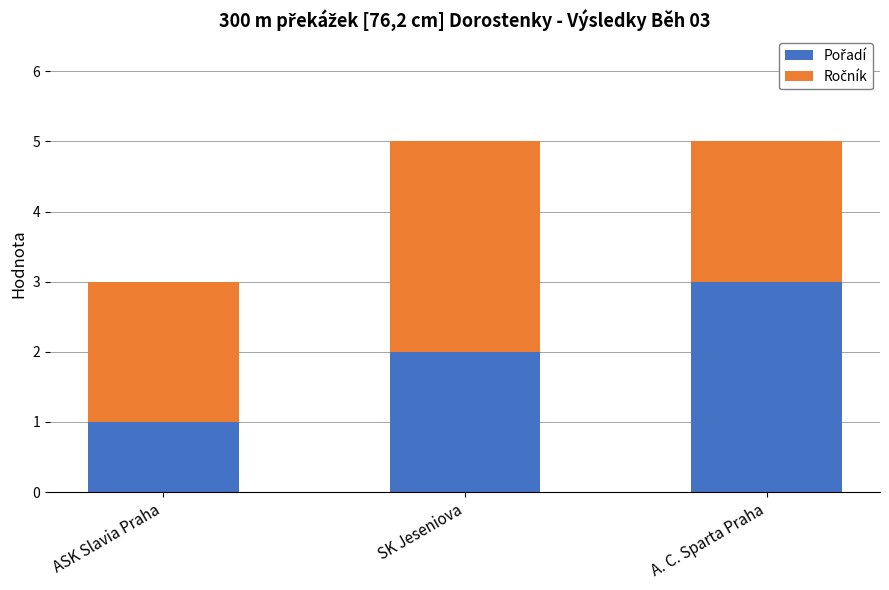

How many data points does each series have?

3